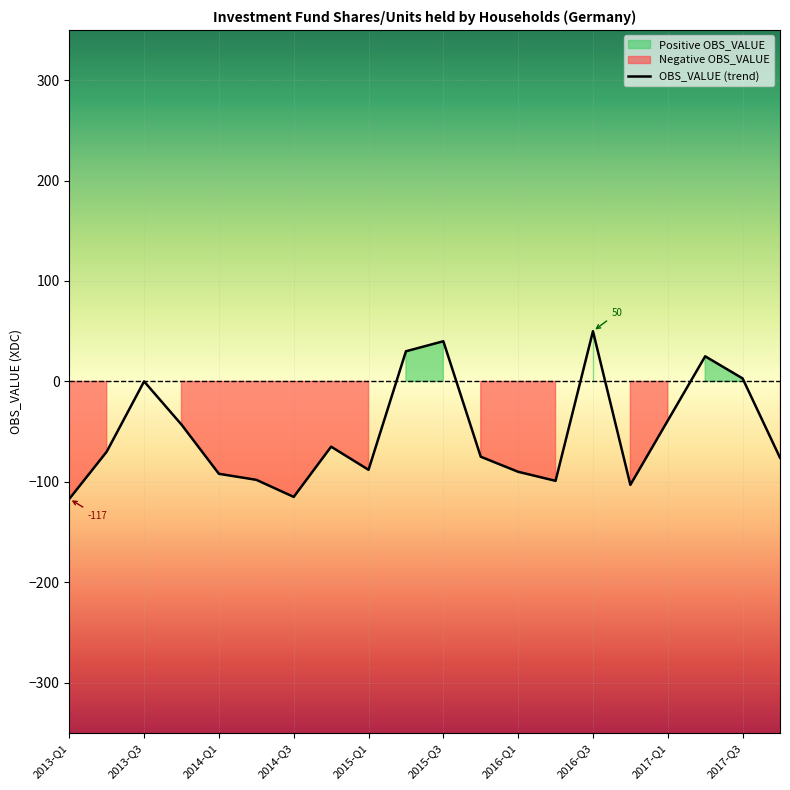

What is the maximum value for OBS_VALUE (trend)?

50